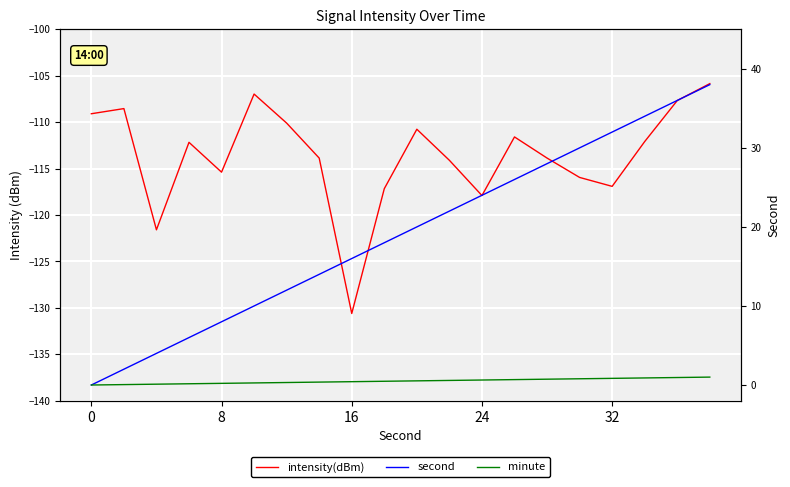

How many lines are shown in the chart?

3